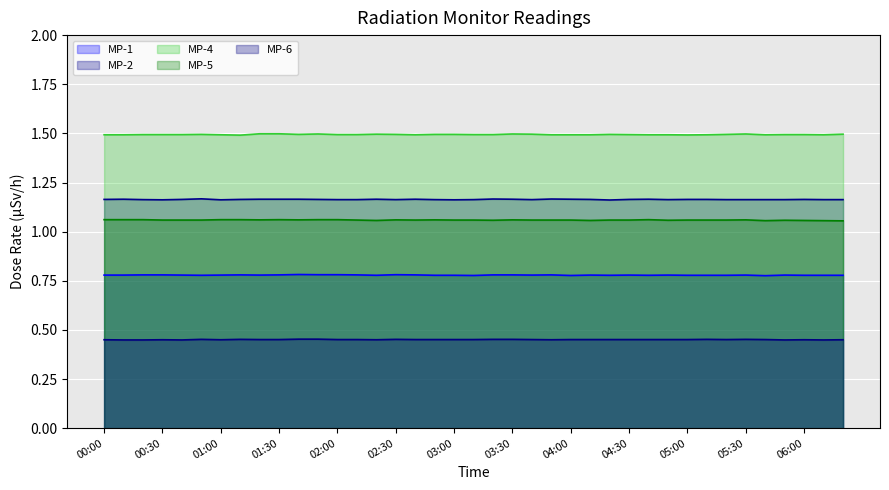

How many lines are shown in the chart?

5